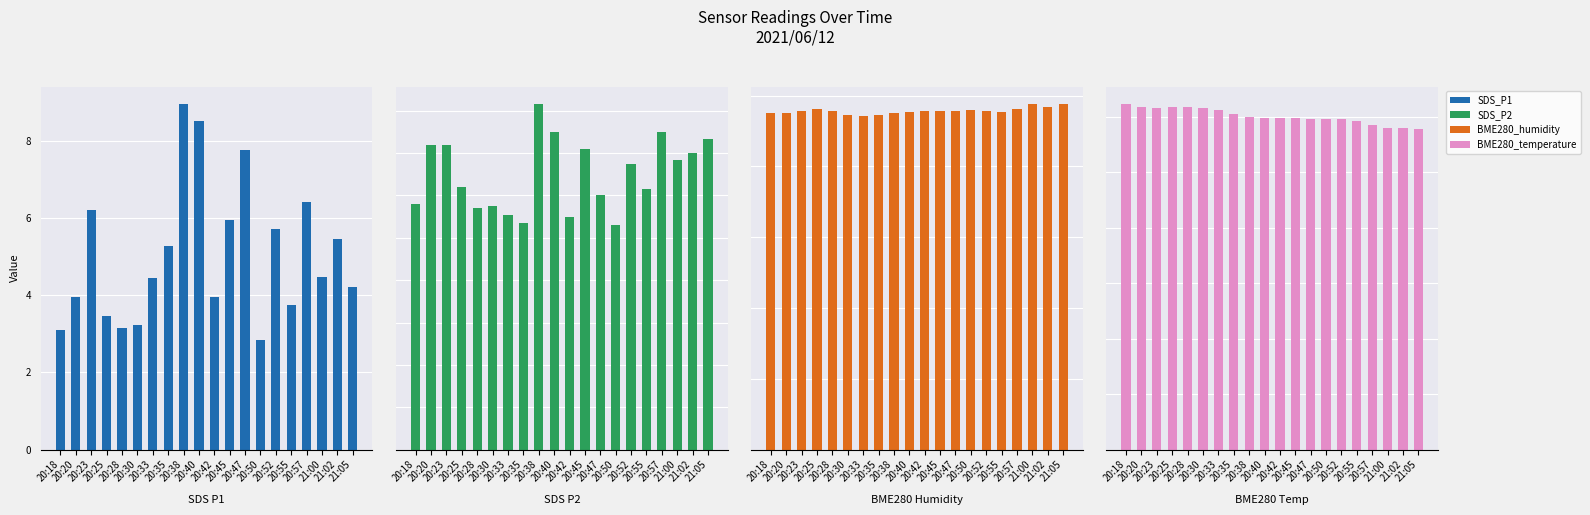

Between 20:45 and 20:50, which series saw the biggest shift?

SDS_P1